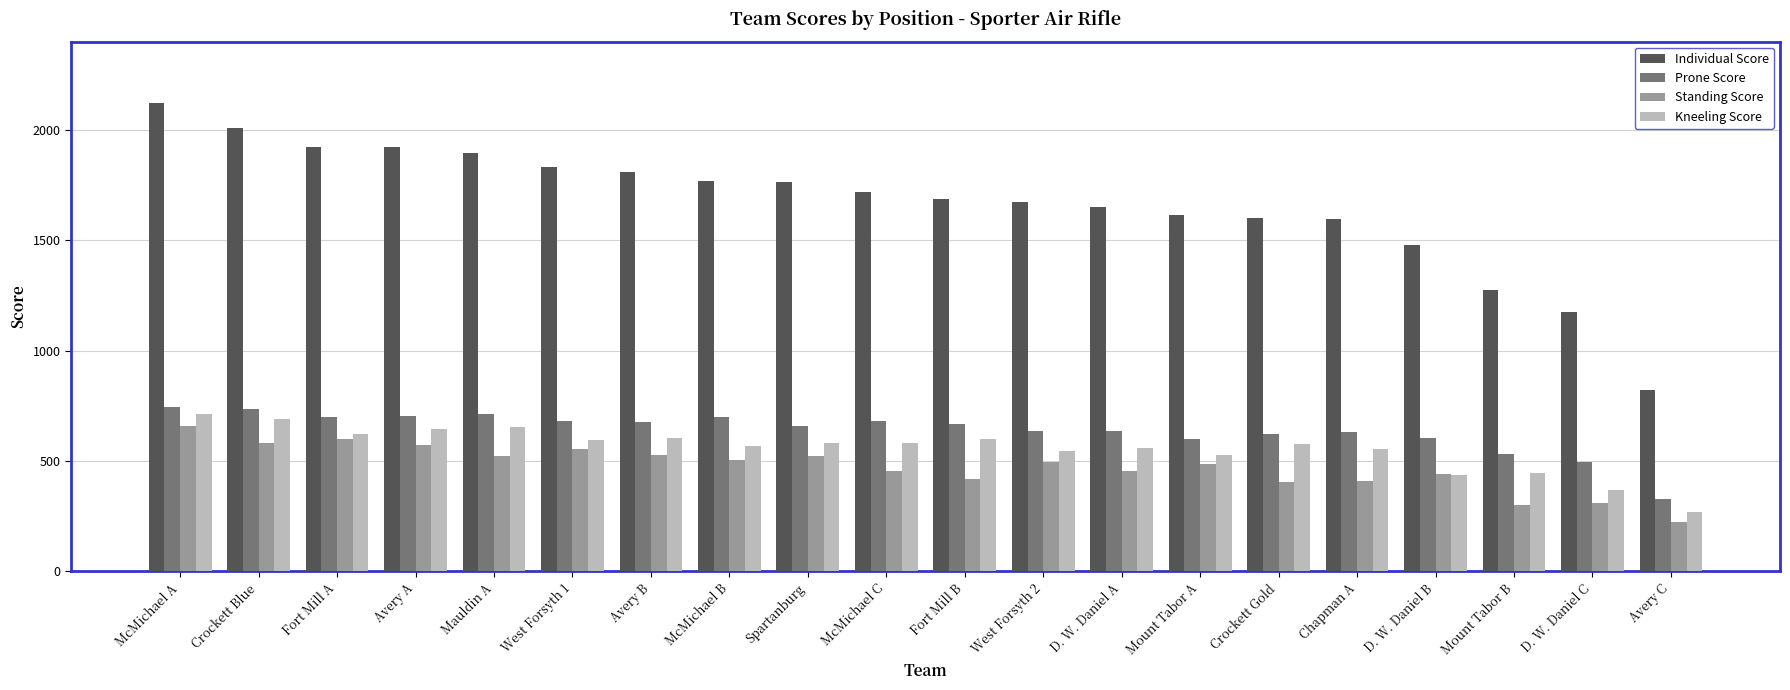

Does the chart contain stacked bars?

No